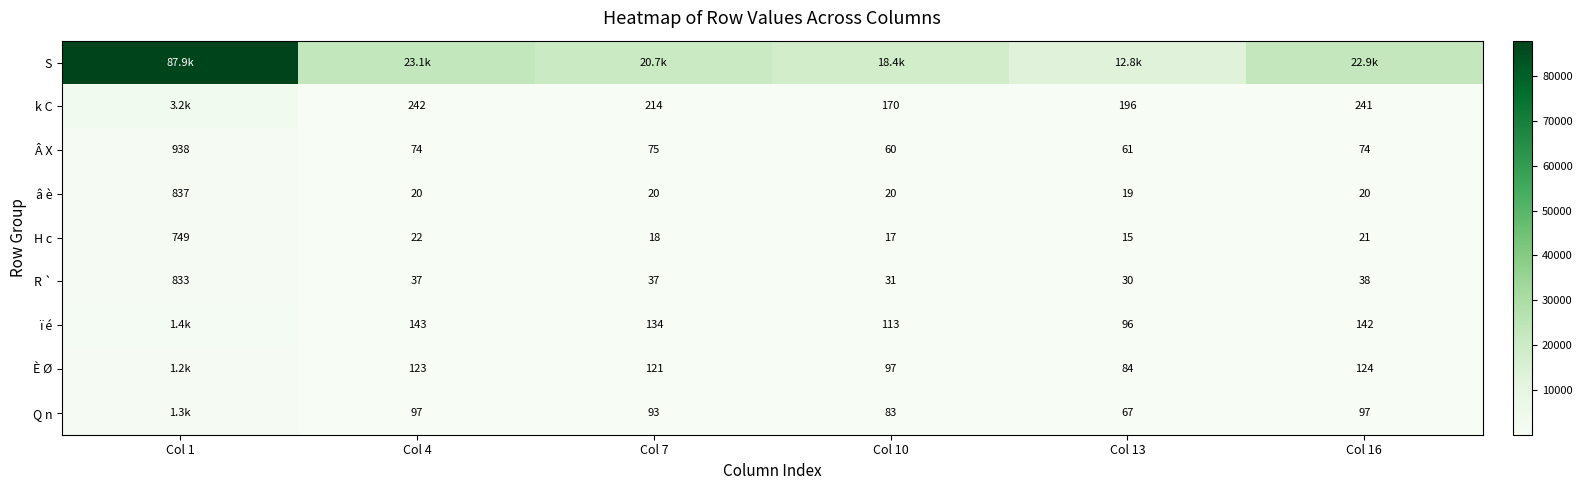

Count the number of categories in the chart.

6